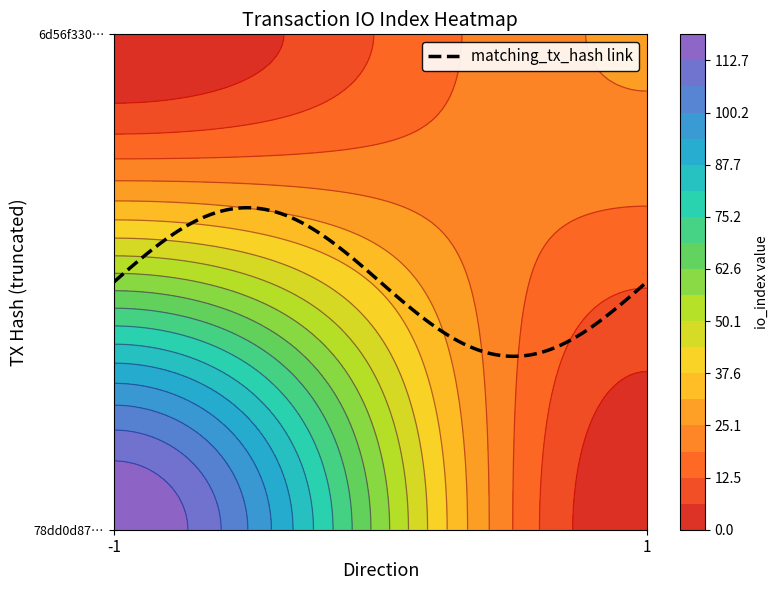

Reading left to right, list all the values displayed in this chart.

78dd0d873f07173cc36674276fd351dc9a57366: direction=-1	io_index=119
6d56f330899d7a7631336791d327e5ac08a313f: direction=1	io_index=26